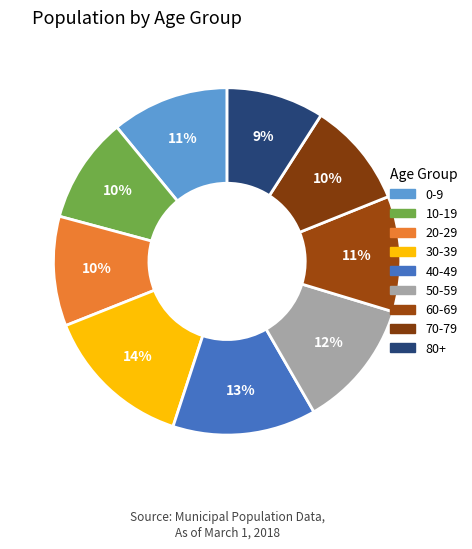

To the nearest percent, what percentage of the pie is 40-49?

13%